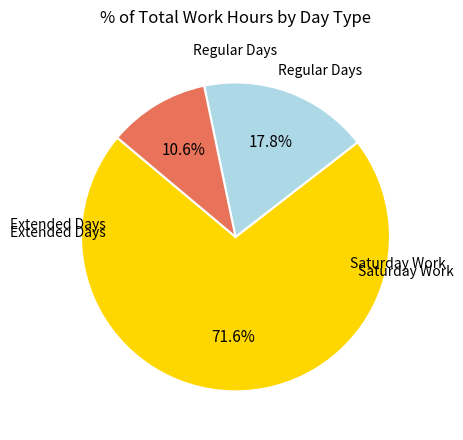

How many slices are in this pie chart?

3